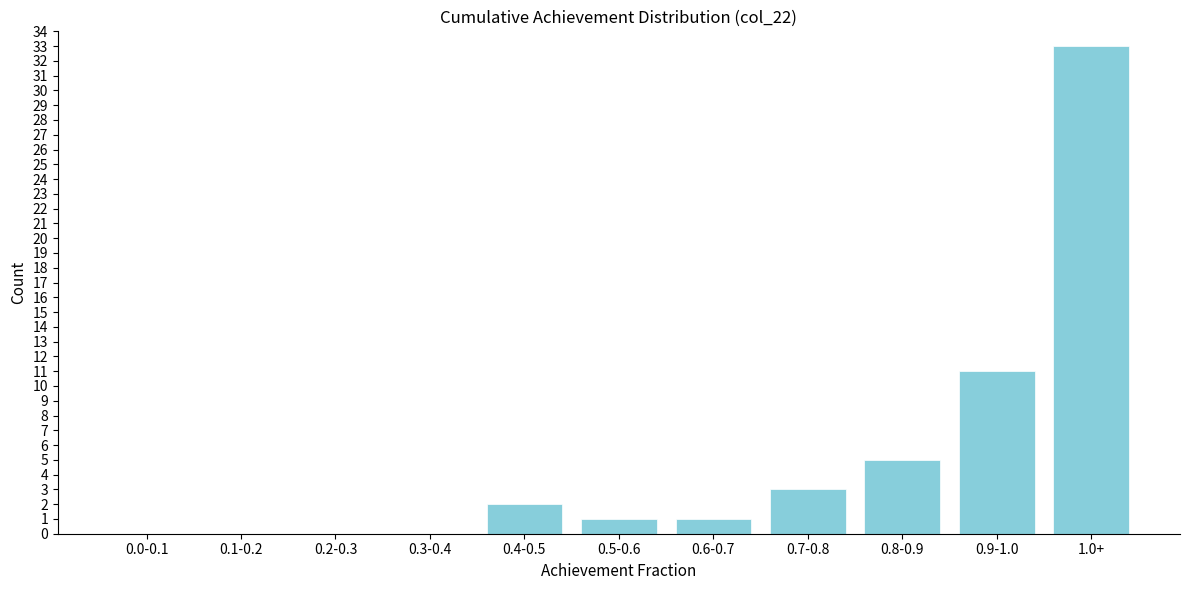

Reading right to left, transcribe all the data shown in this chart.

1.0+=33	0.9-1.0=11	0.8-0.9=5	0.7-0.8=3	0.6-0.7=1	0.5-0.6=1	0.4-0.5=2	0.3-0.4=0	0.2-0.3=0	0.1-0.2=0	0.0-0.1=0